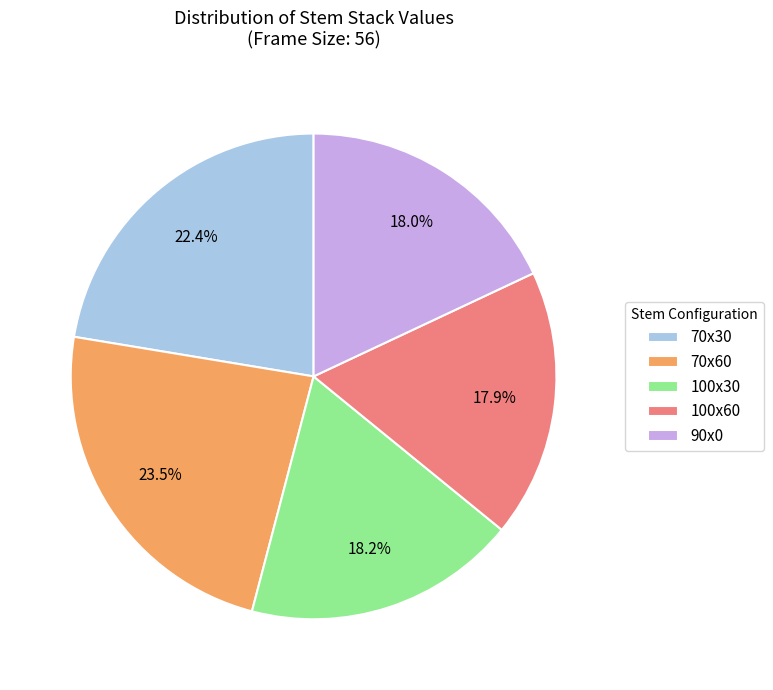

Combined, do 100x60 and 90x0 account for over 50%?

No